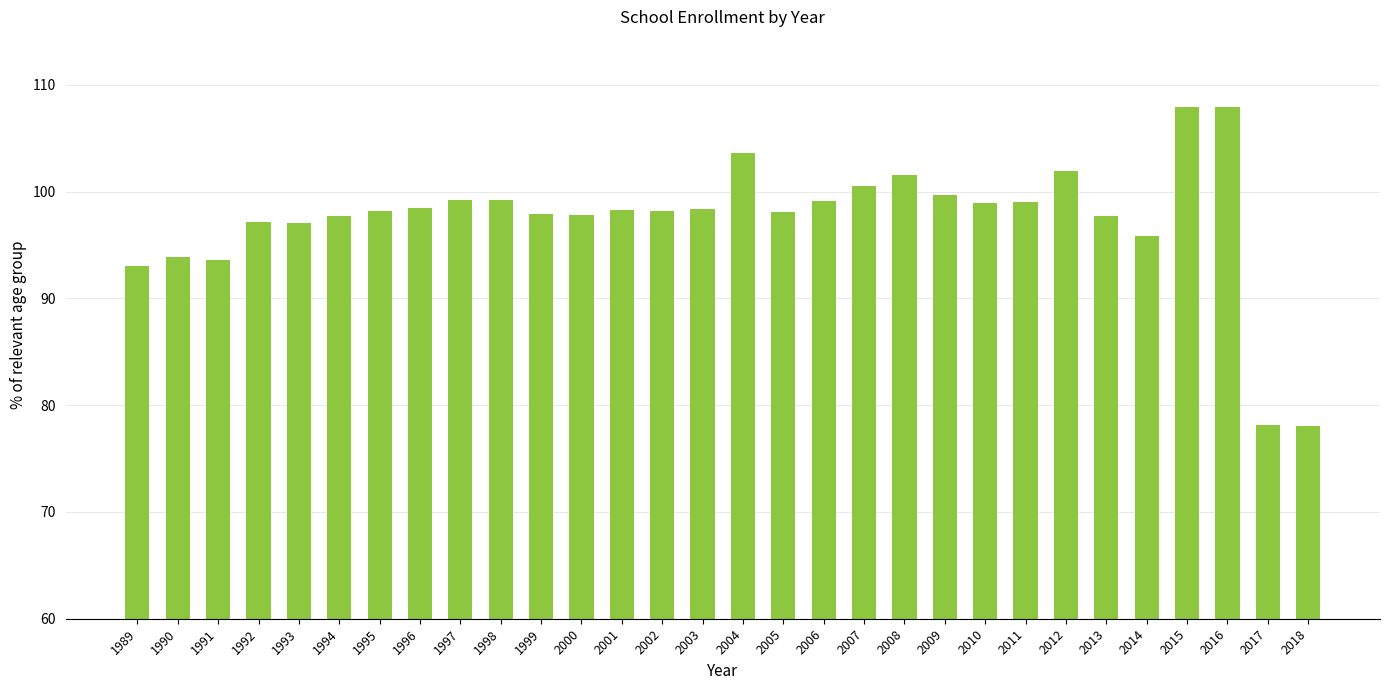

What is the ratio of the value at 2016 to the value at 1992?

1.1